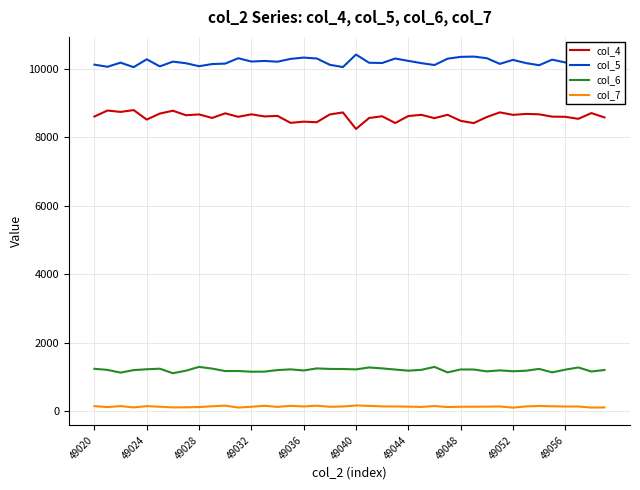

True or false: col_6 and col_5 cross at least once.

False